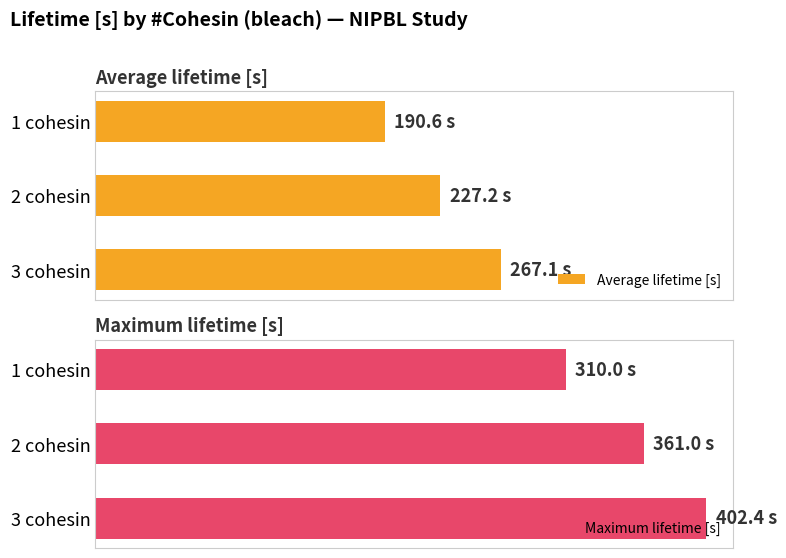

Rank the categories by Average lifetime [s] value from lowest to highest.

1 cohesin, 2 cohesin, 3 cohesin